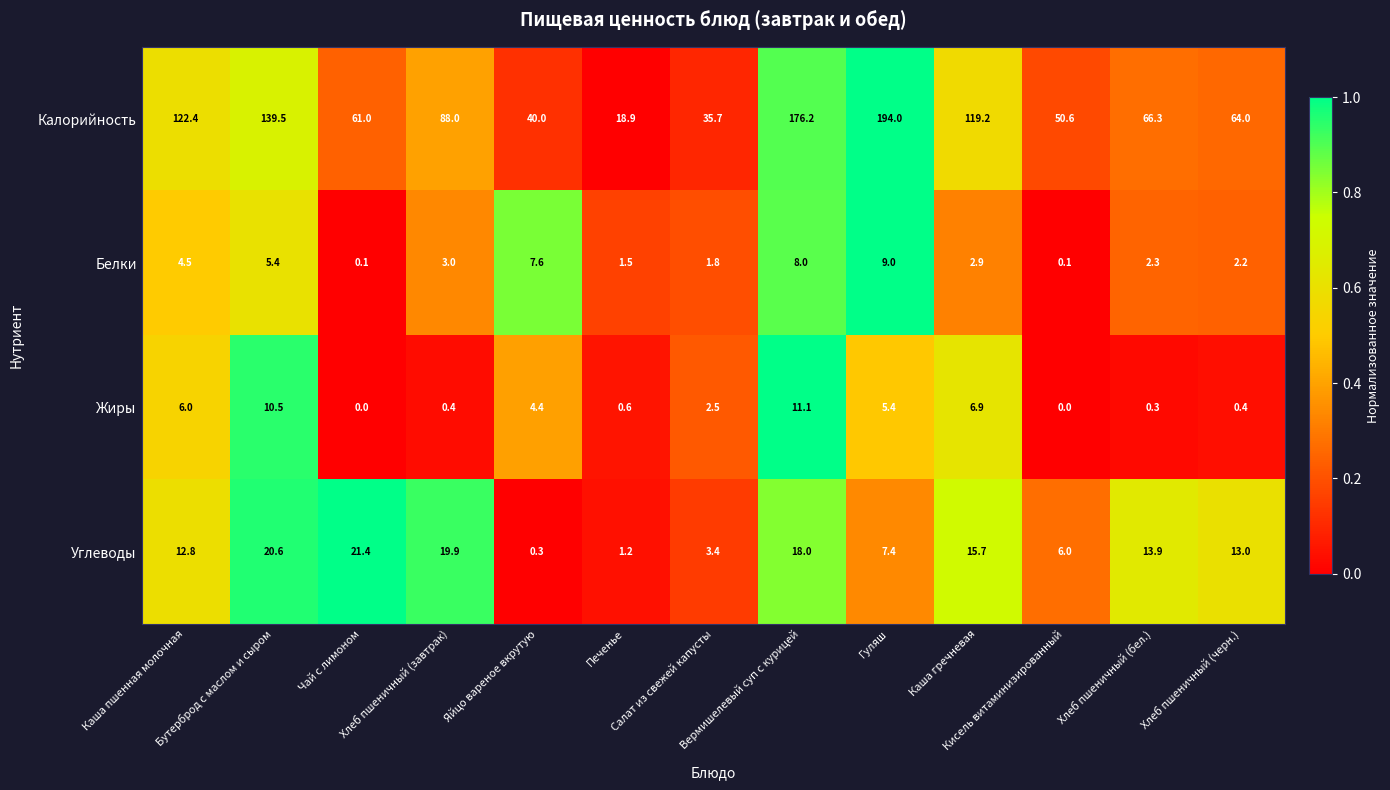

What is the difference between the maximum and minimum values in the Углеводы series?

21.1